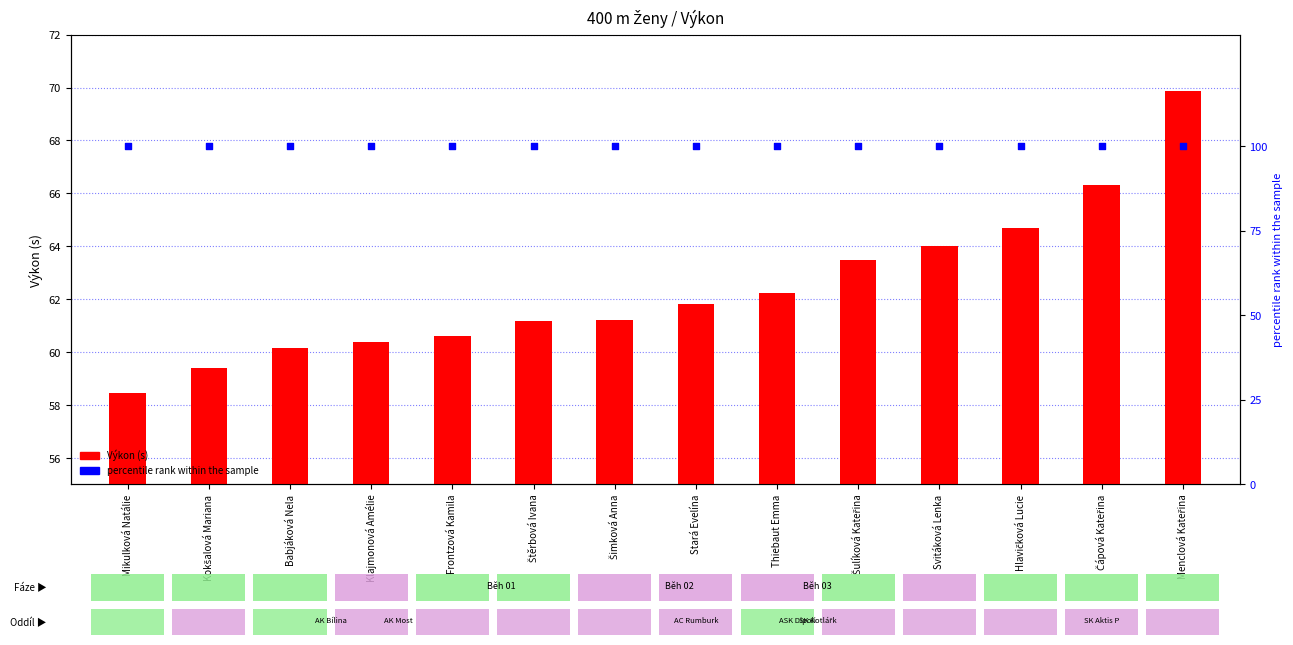

What is the total value across all series at Stará Evelína?

161.8